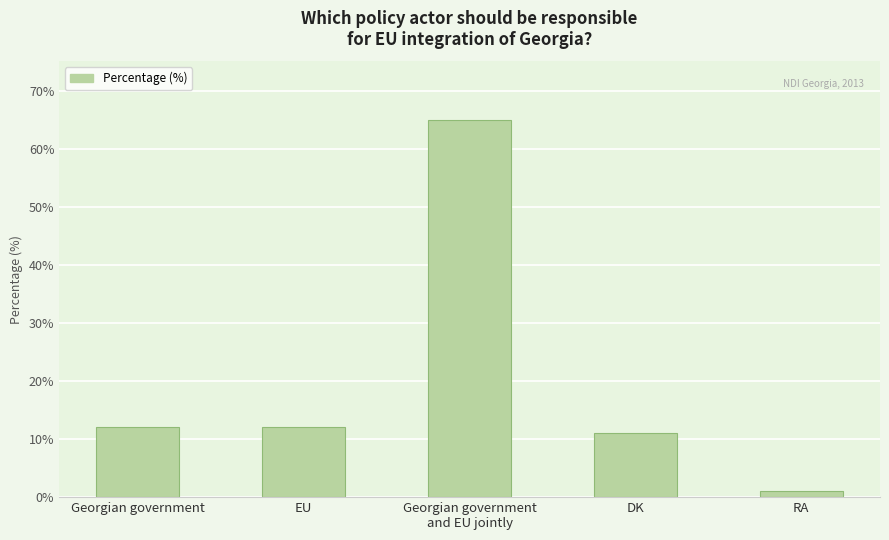

Reading left to right, what are all the values shown in this chart?

12	12	65	11	1